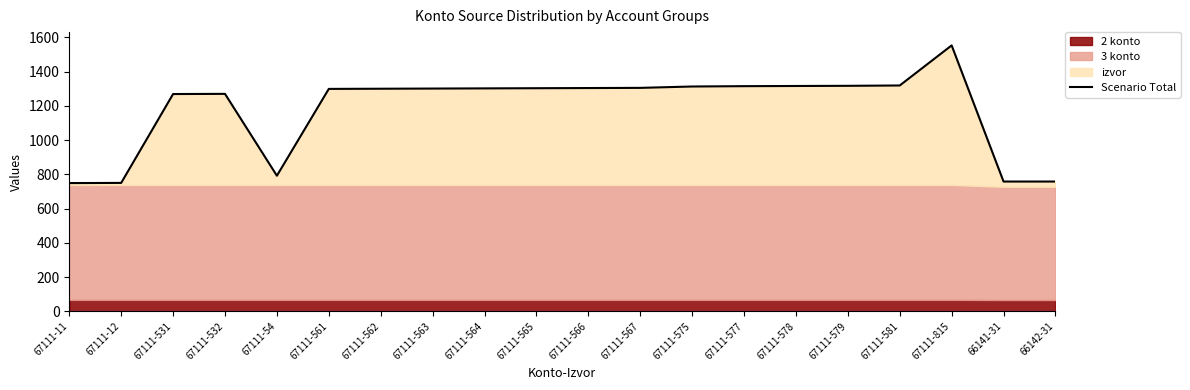

Where is the first local minimum?

67111-54